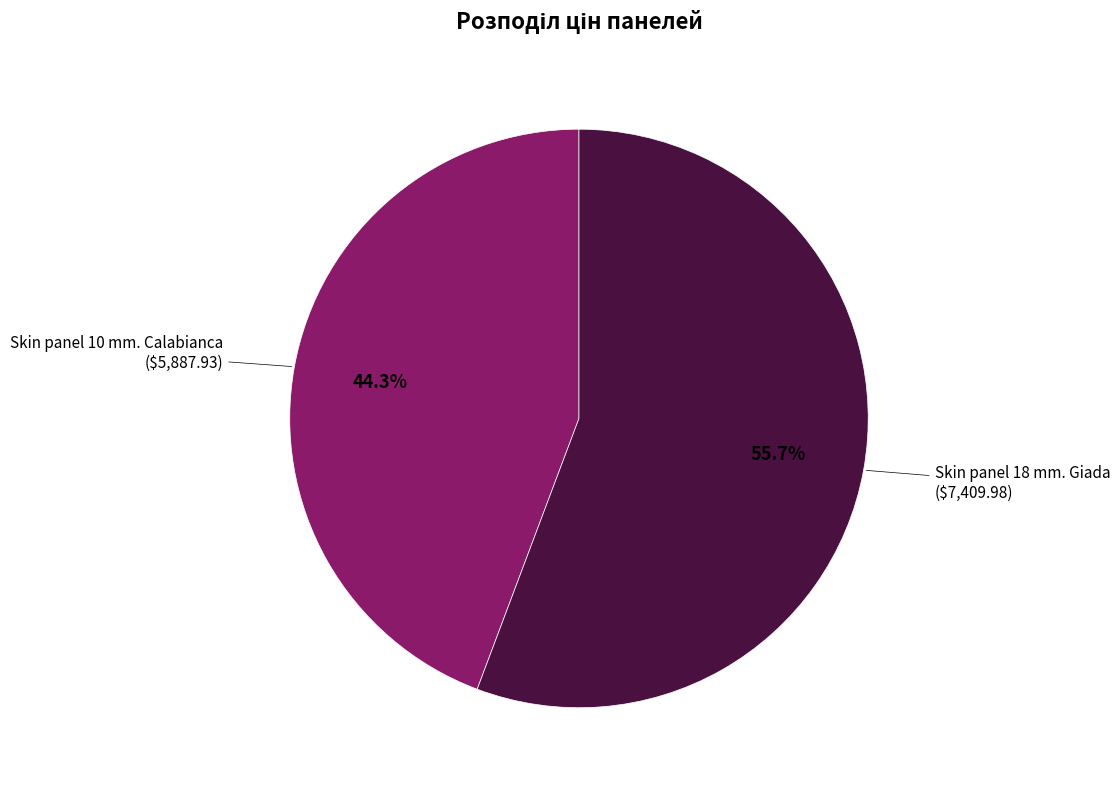

Does any single category account for the majority?

Yes